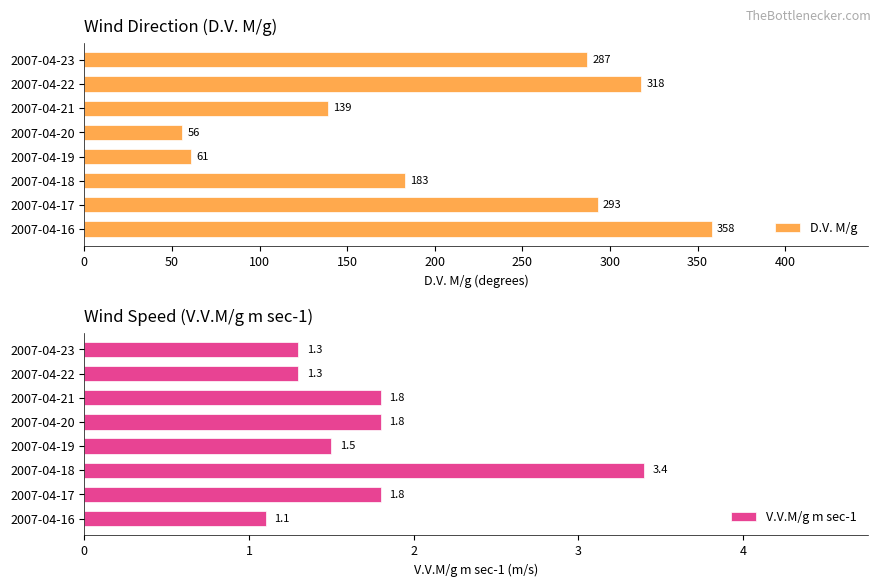

How many series are shown in this chart?

2